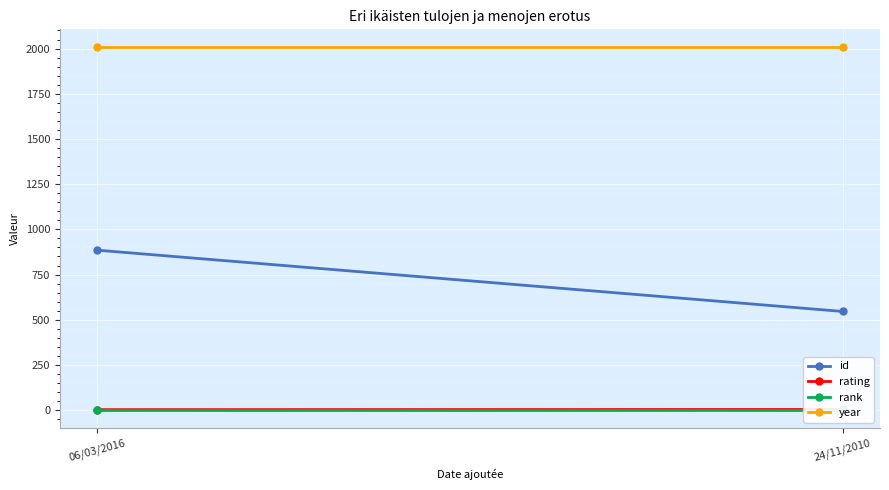

What is the average value of the year series?

2006